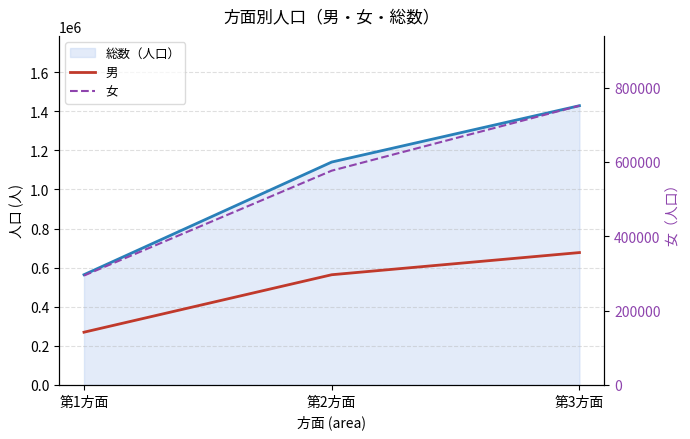

Count the number of categories in the chart.

3